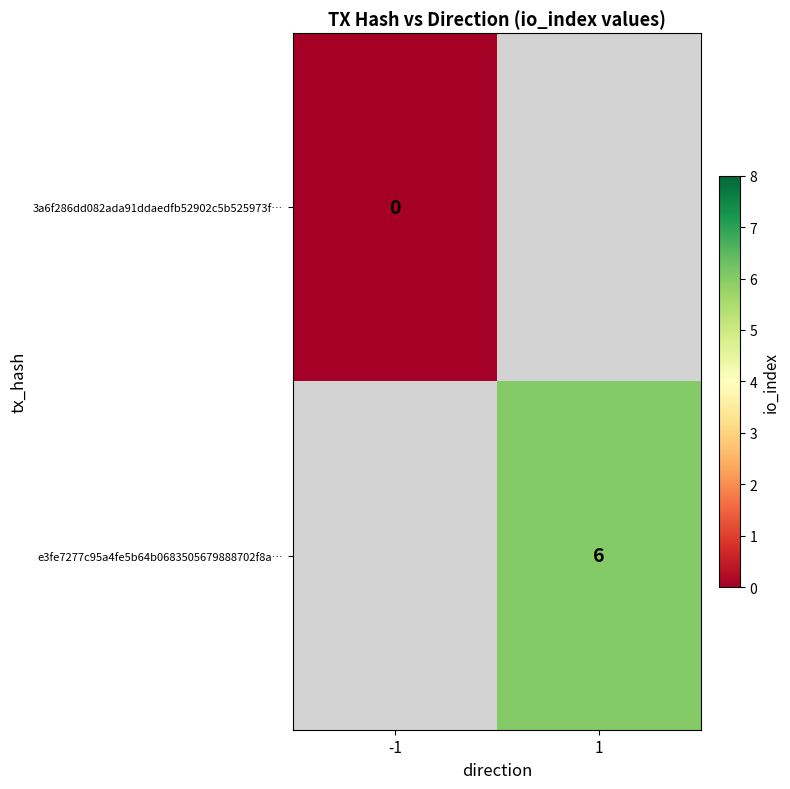

Between -1 and 1, which is larger?

1